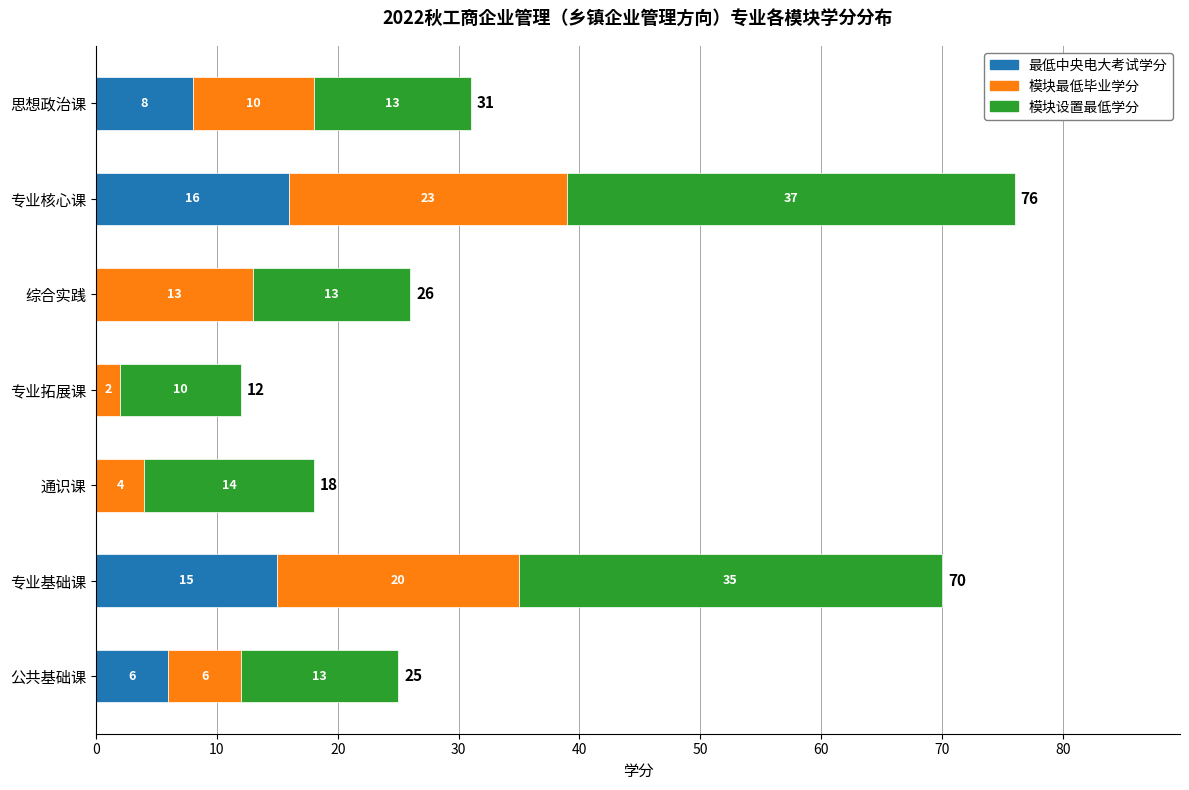

What is the total value across all series at 综合实践?

26